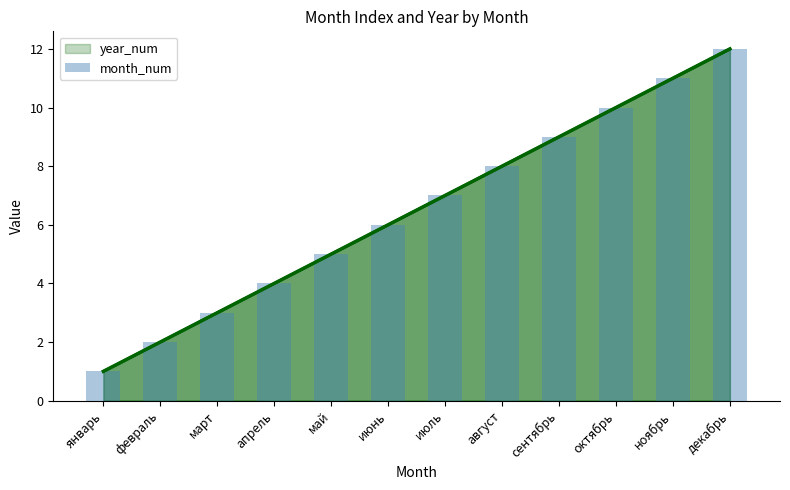

Does the chart contain stacked bars?

No